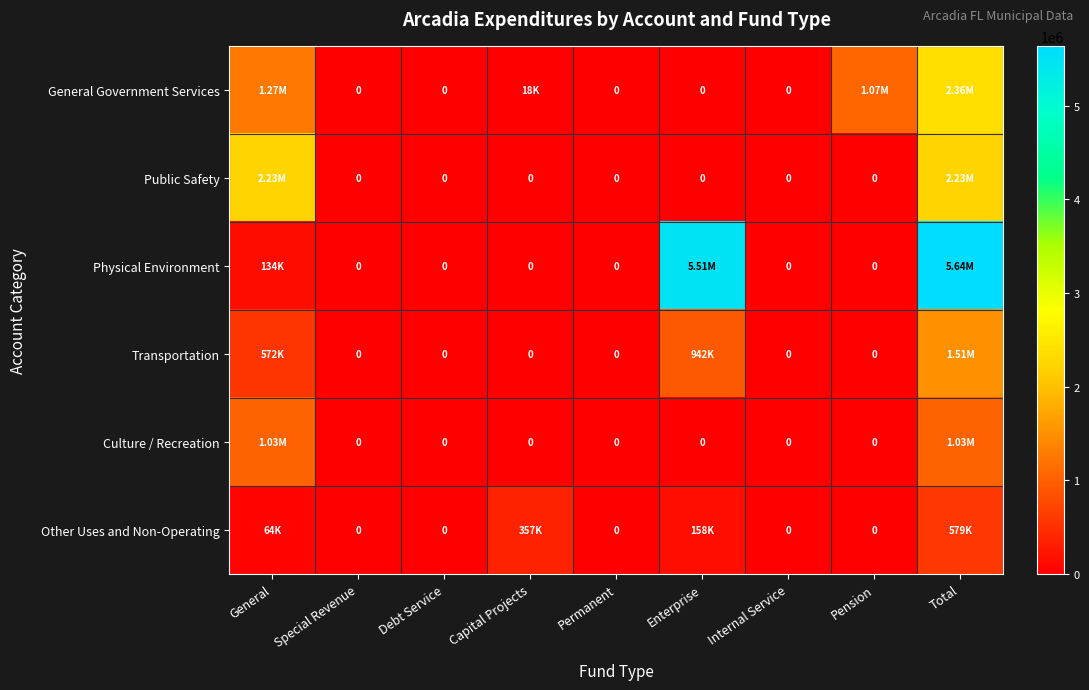

Which series has the largest total across all categories?

Physical Environment